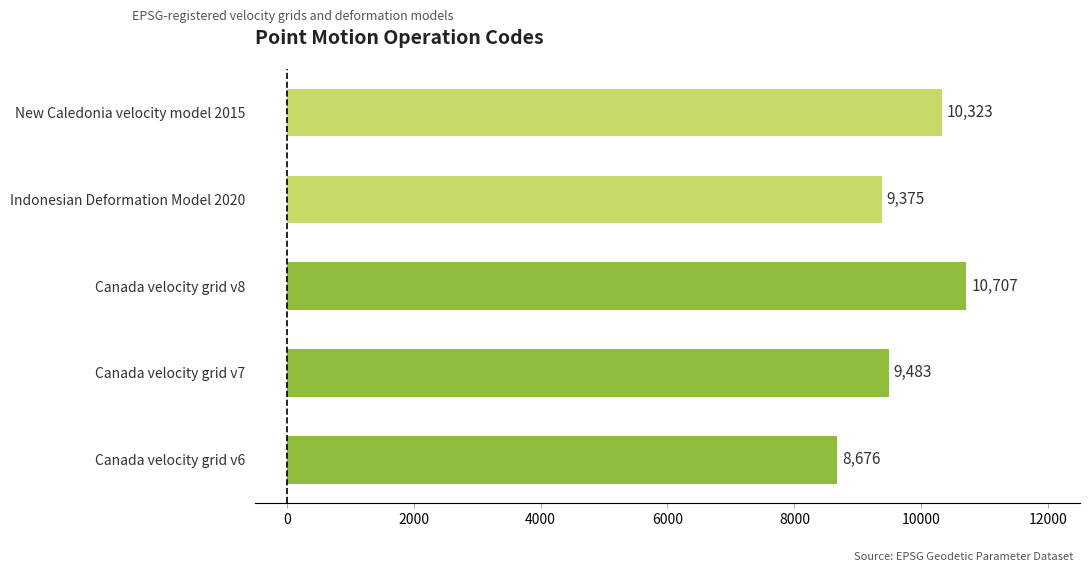

What is the average value?

9713